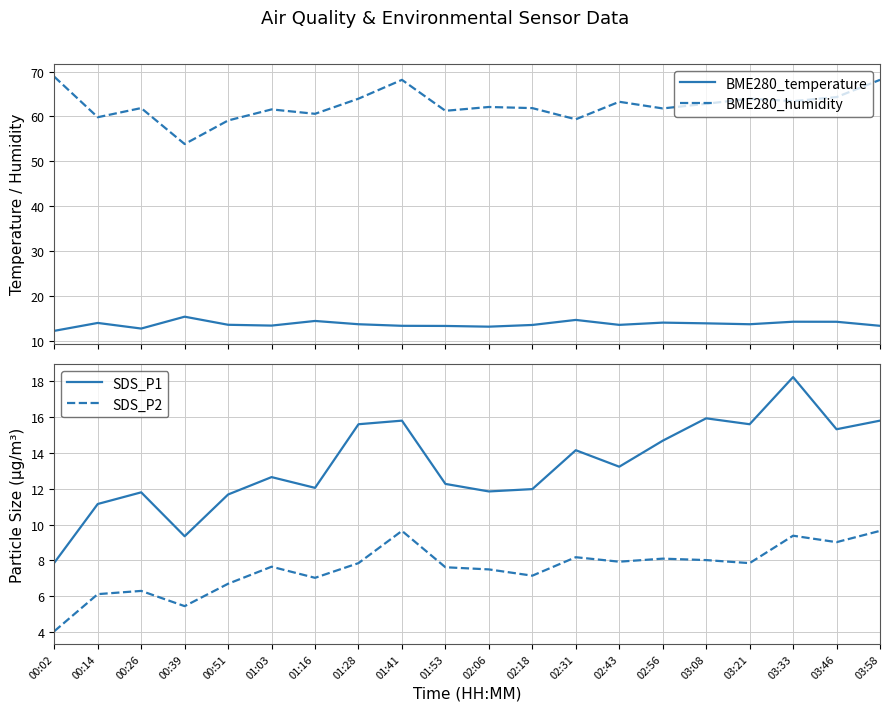

What position from the left is 00:14?

2